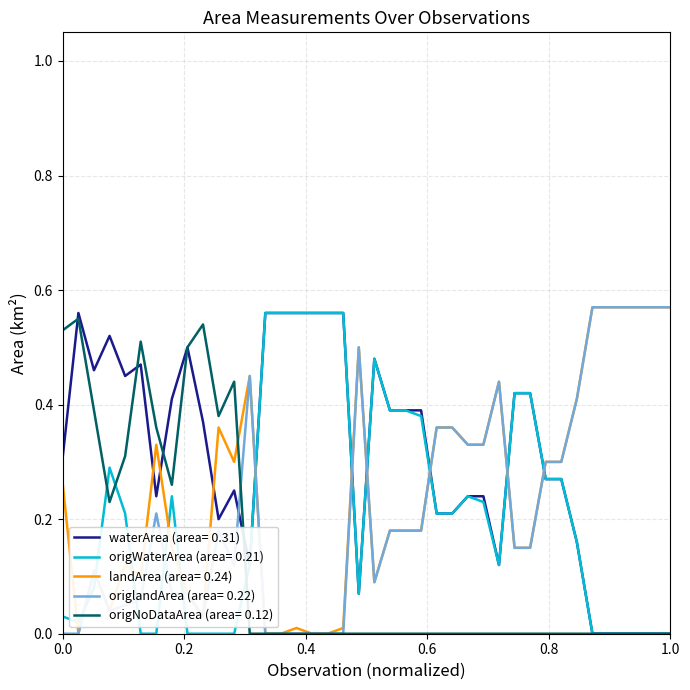

Which series has the largest total across all categories?

waterArea (area= 0.31)